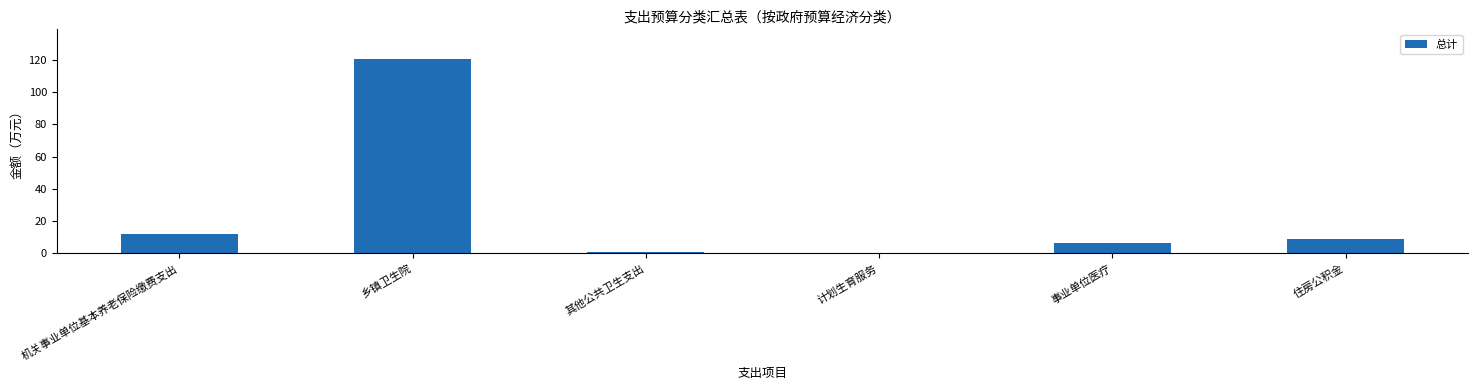

At which category does the chart reach its peak across all series?

乡镇卫生院